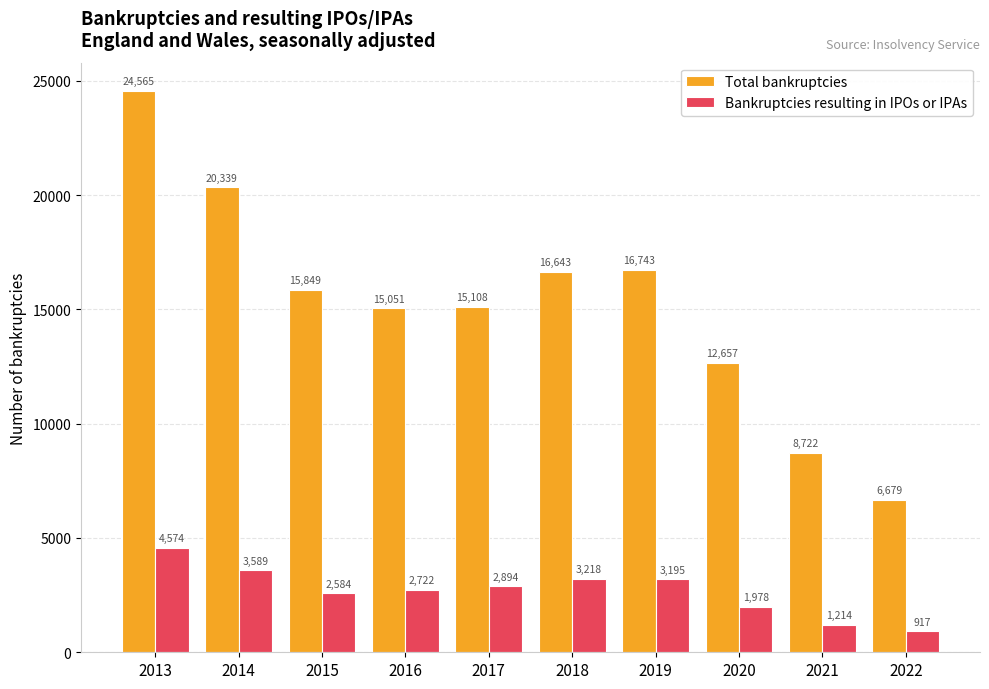

What is the value of the Bankruptcies resulting in IPOs or IPAs bar at the 5th from the left?

2894